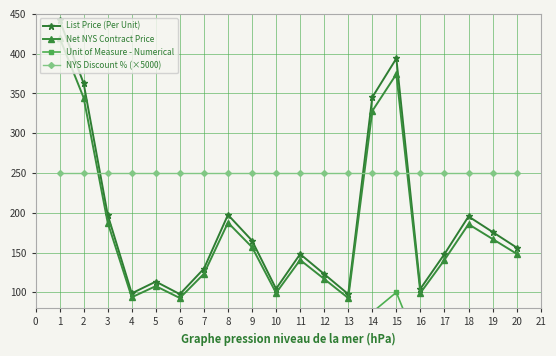

True or false: List Price (Per Unit) and Net NYS Contract Price intersect in this chart.

False